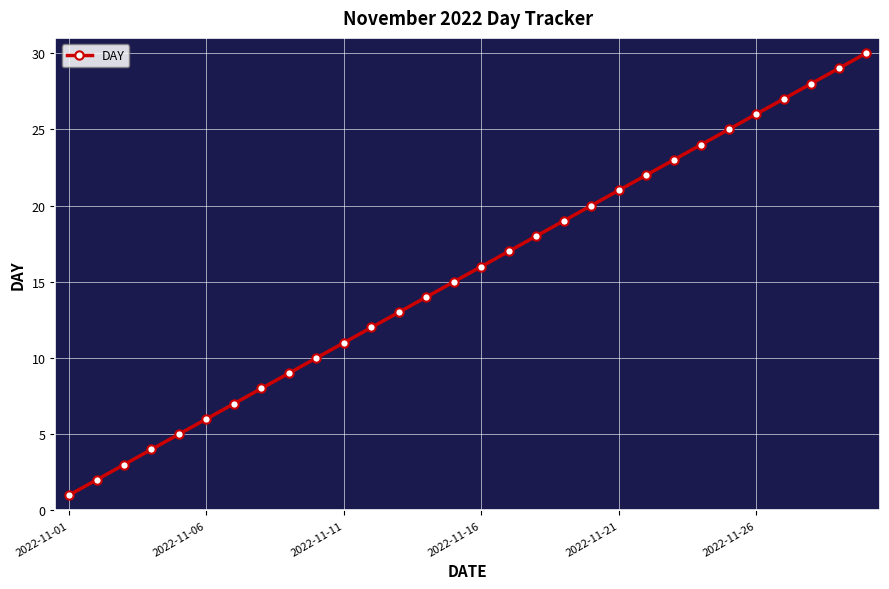

What is the difference between the second highest and minimum values?

28